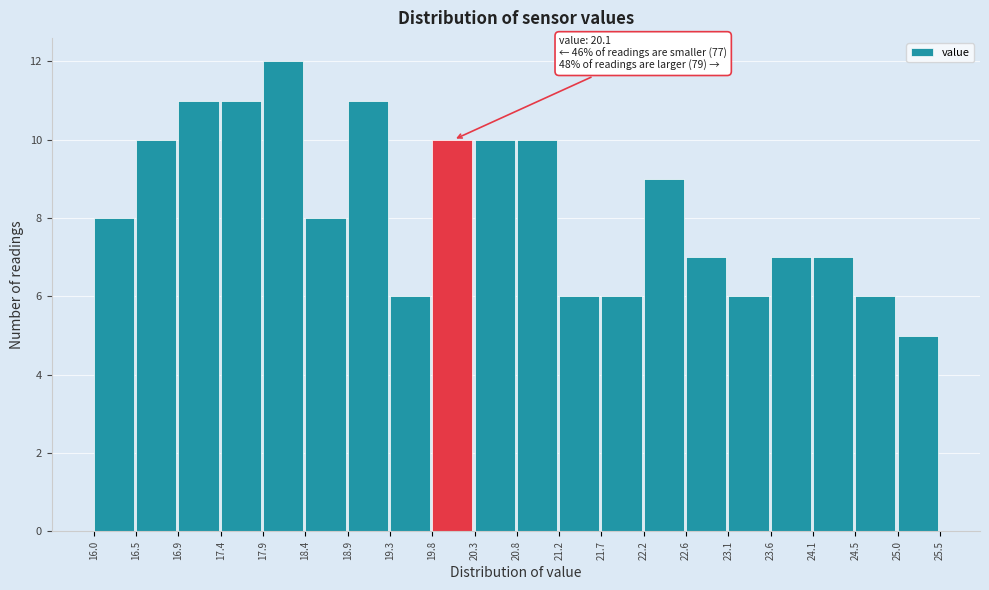

Over which range of the x-axis is the bar tallest?

17.9 to 18.4